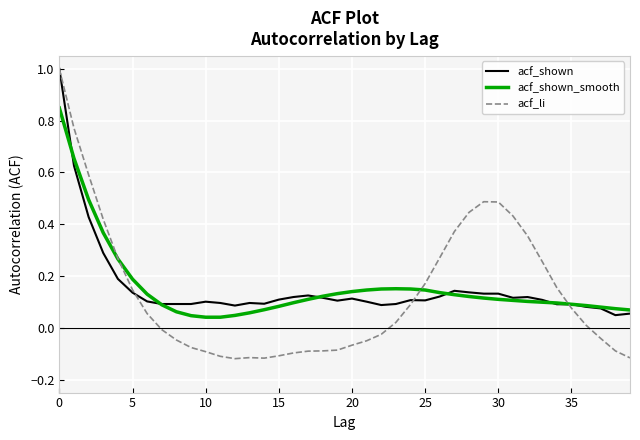

What is the maximum value for acf_shown?

1.0